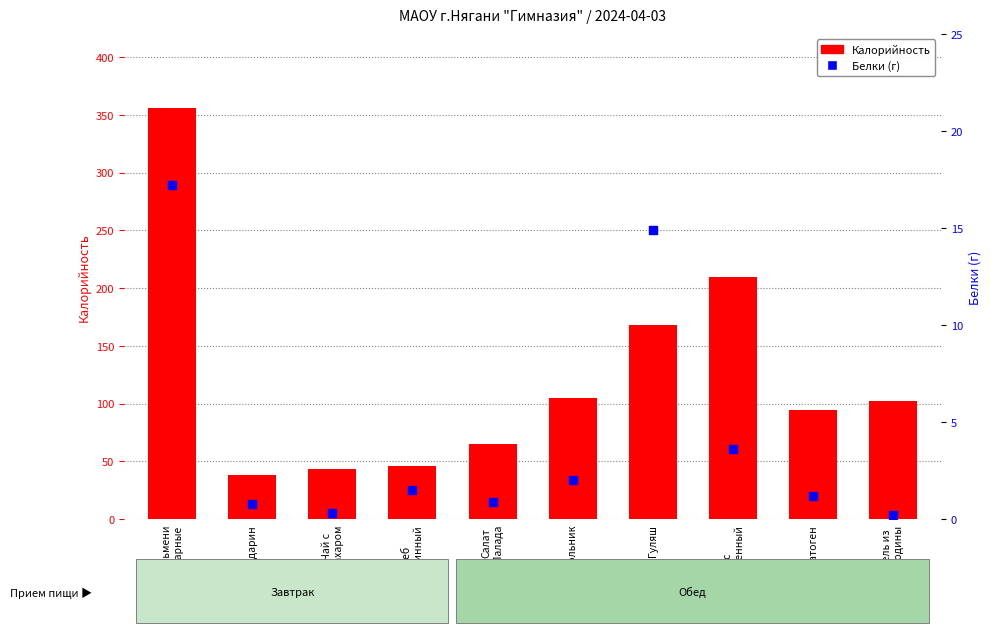

Which series has the largest total across all categories?

Калорийность